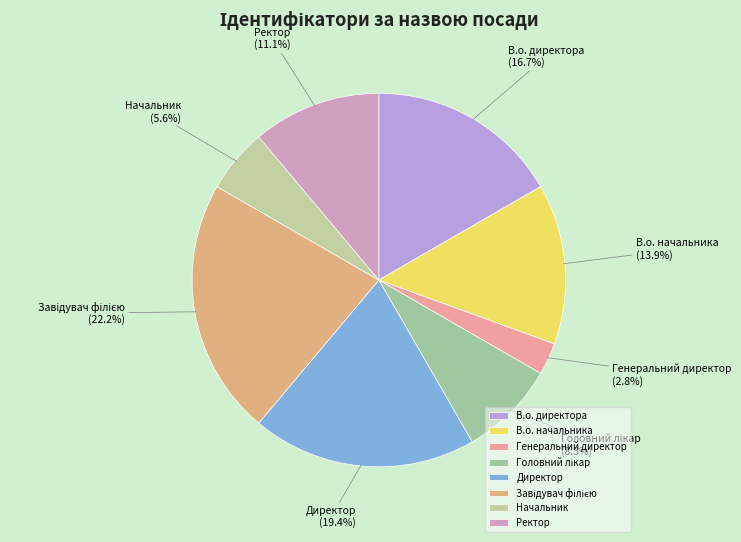

Which slice is the smallest?

Генеральний директор